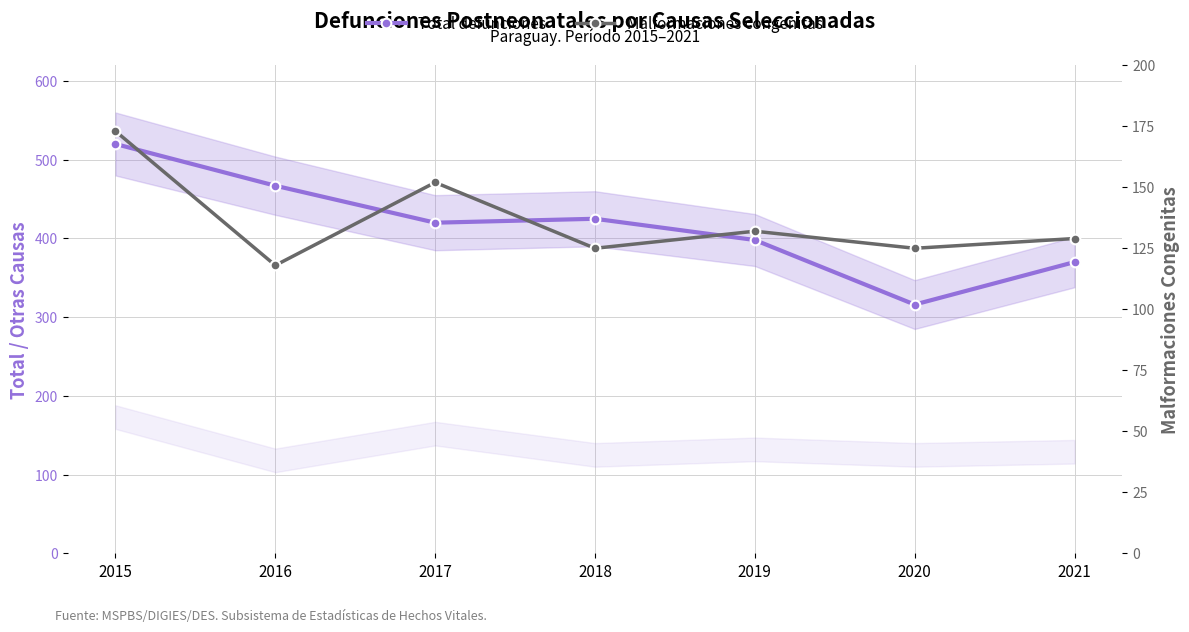

How many interior local valleys does the Total defunciones series have?

2